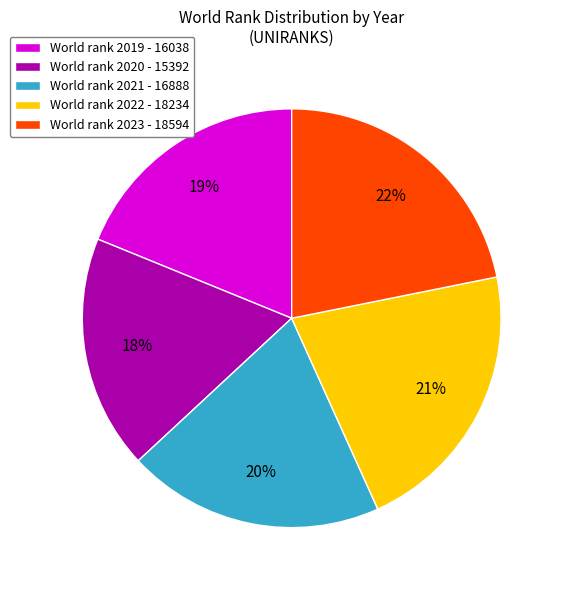

What percentage is the World rank 2022 - 18234 slice, to the nearest percent?

21%